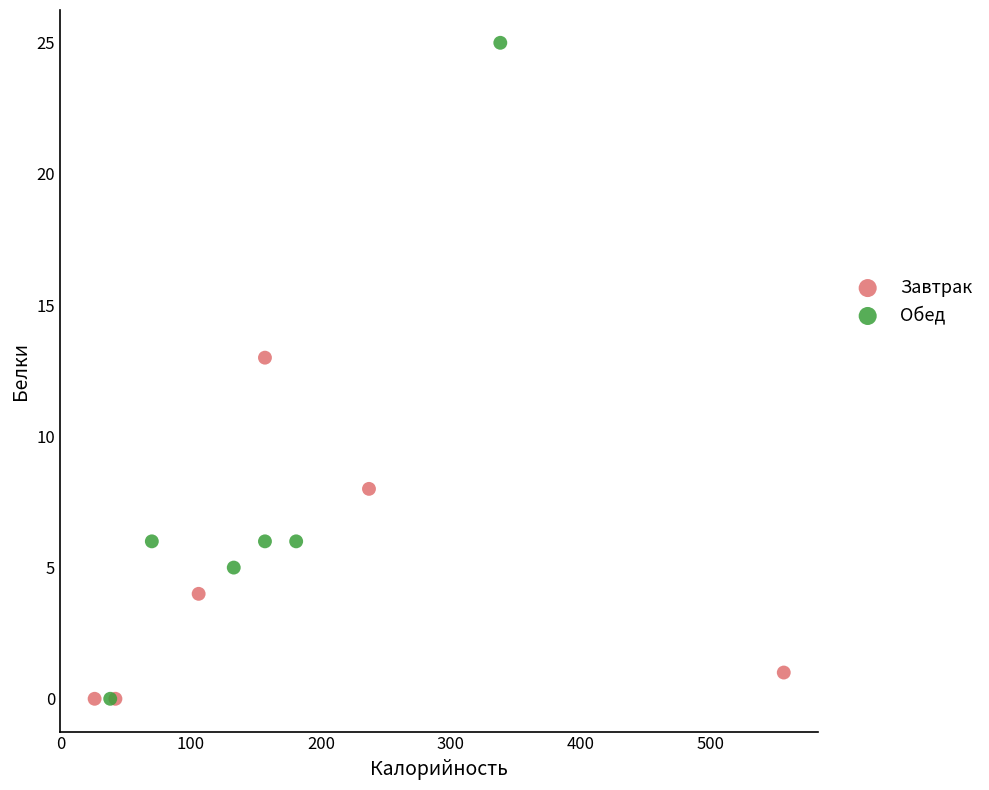

Which series has the largest Y range (max minus min)?

Обед